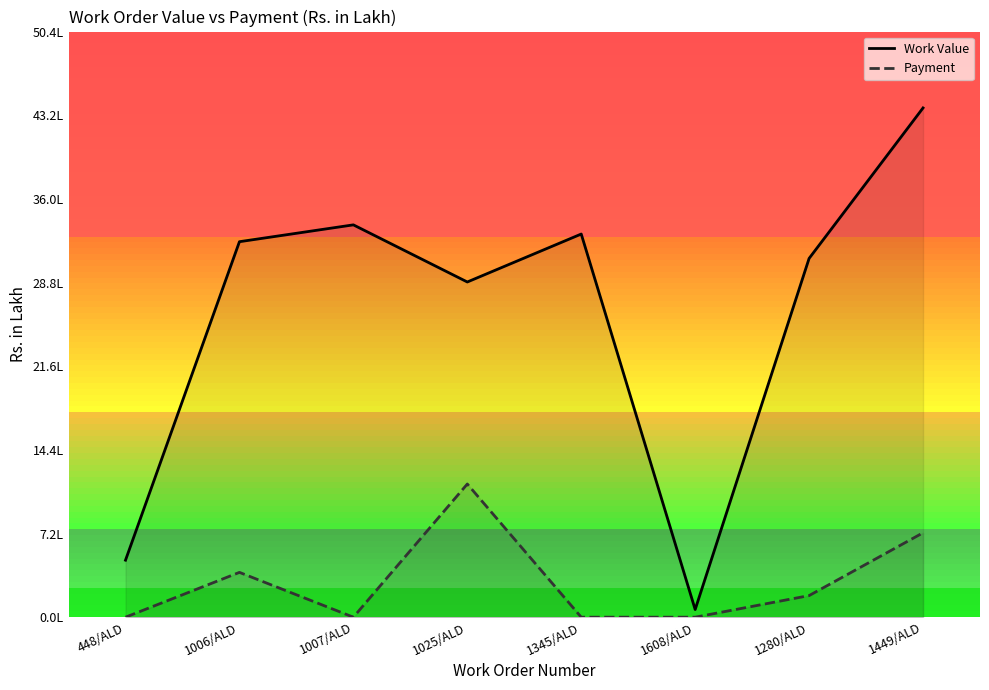

Where is the first local minimum for Payment?

1007/ALD